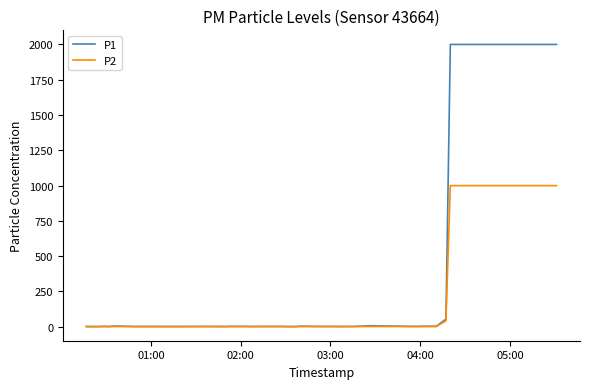

List the series in order of their overall mean, highest first.

P1, P2